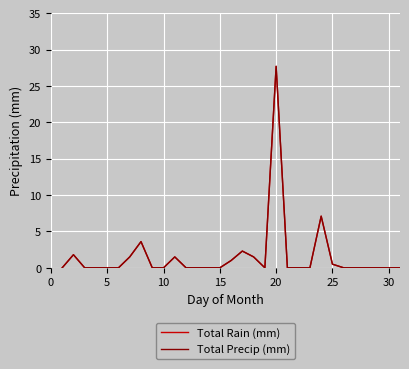

Is this an area chart (filled region under the line)?

No